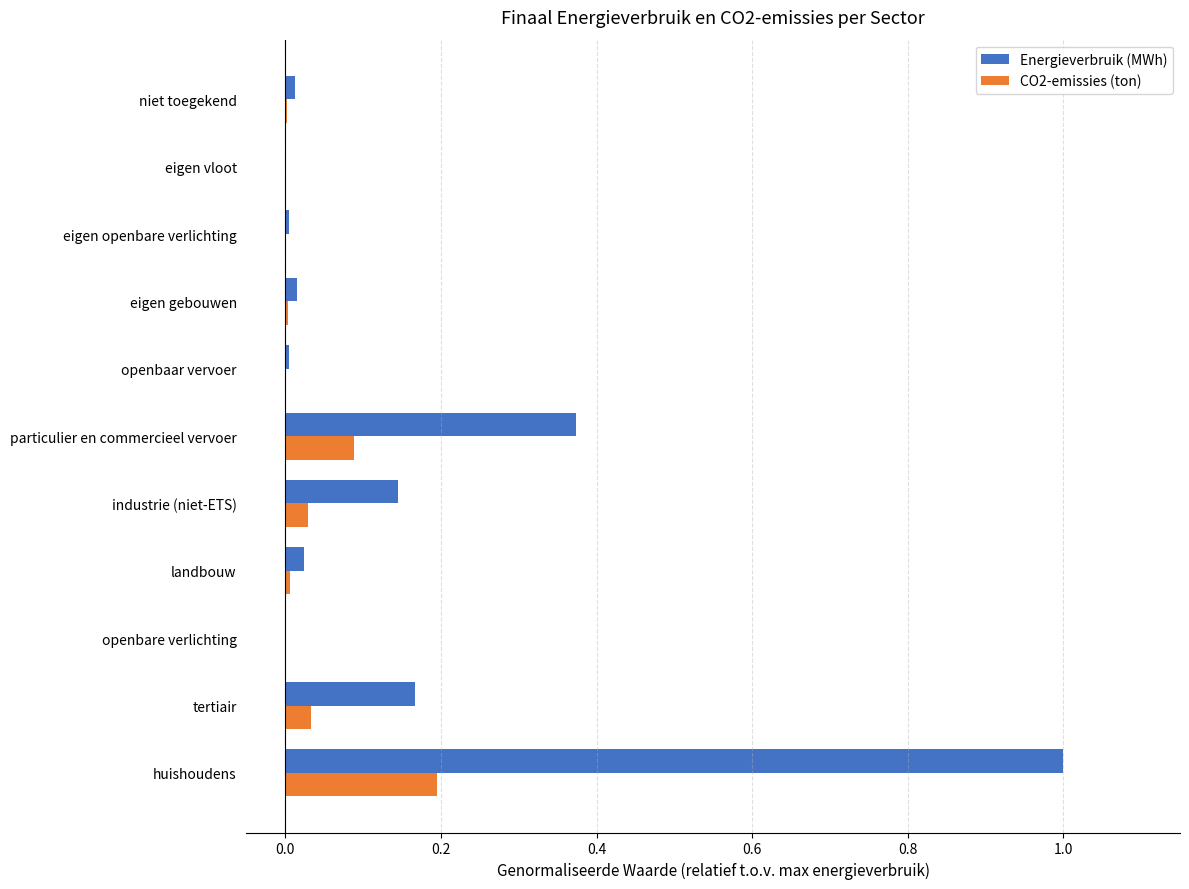

At which label does Energieverbruik (MWh) reach its peak?

huishoudens